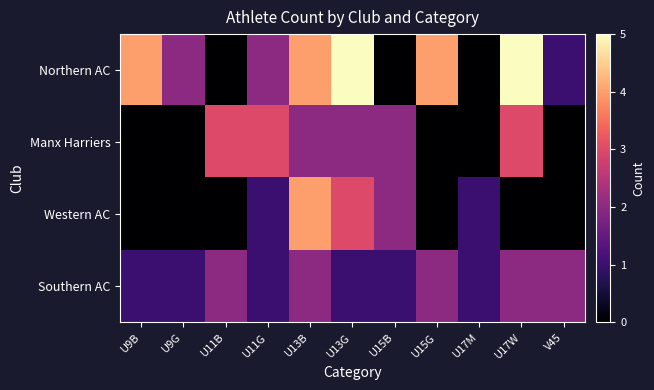

Which has a higher value, U13G or U11B?

U13G